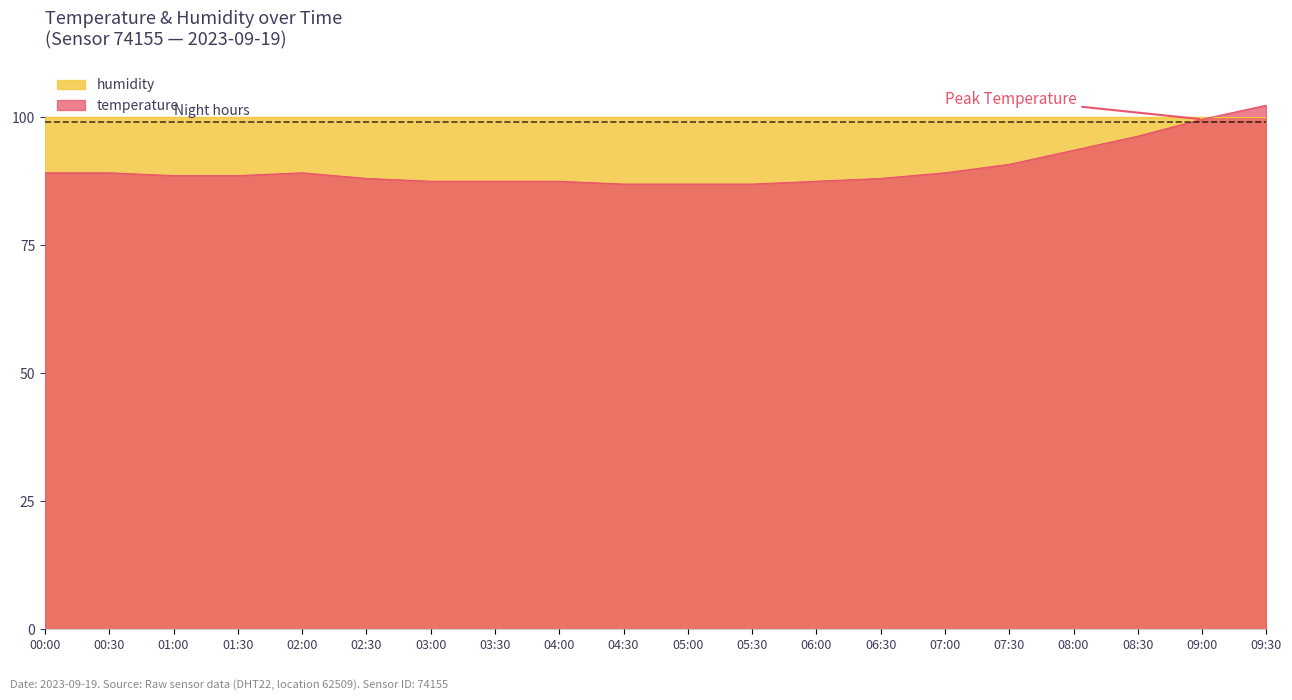

True or false: the data shows 89.1 at 00:00.

True